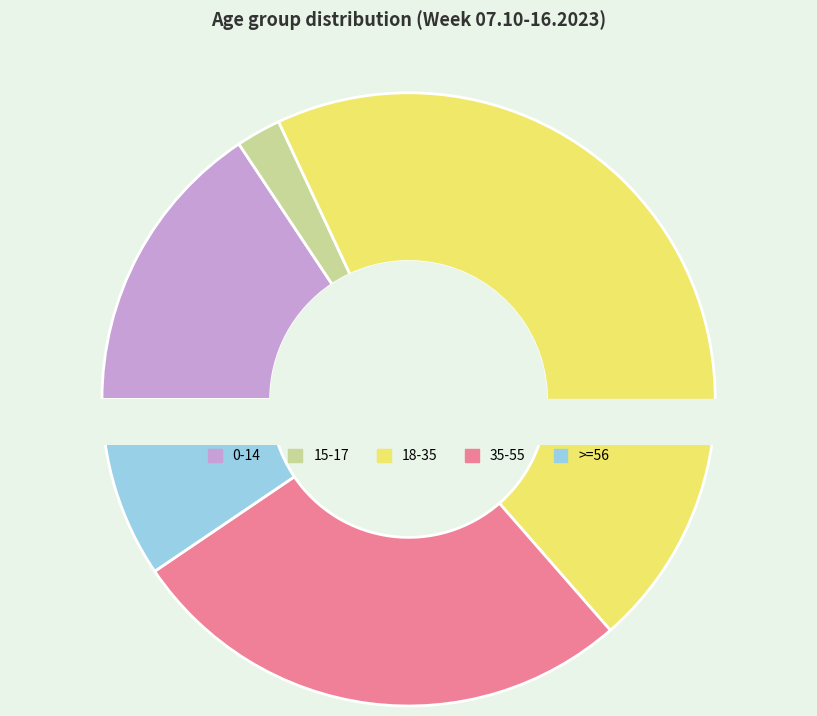

How many segments does this pie chart have?

5